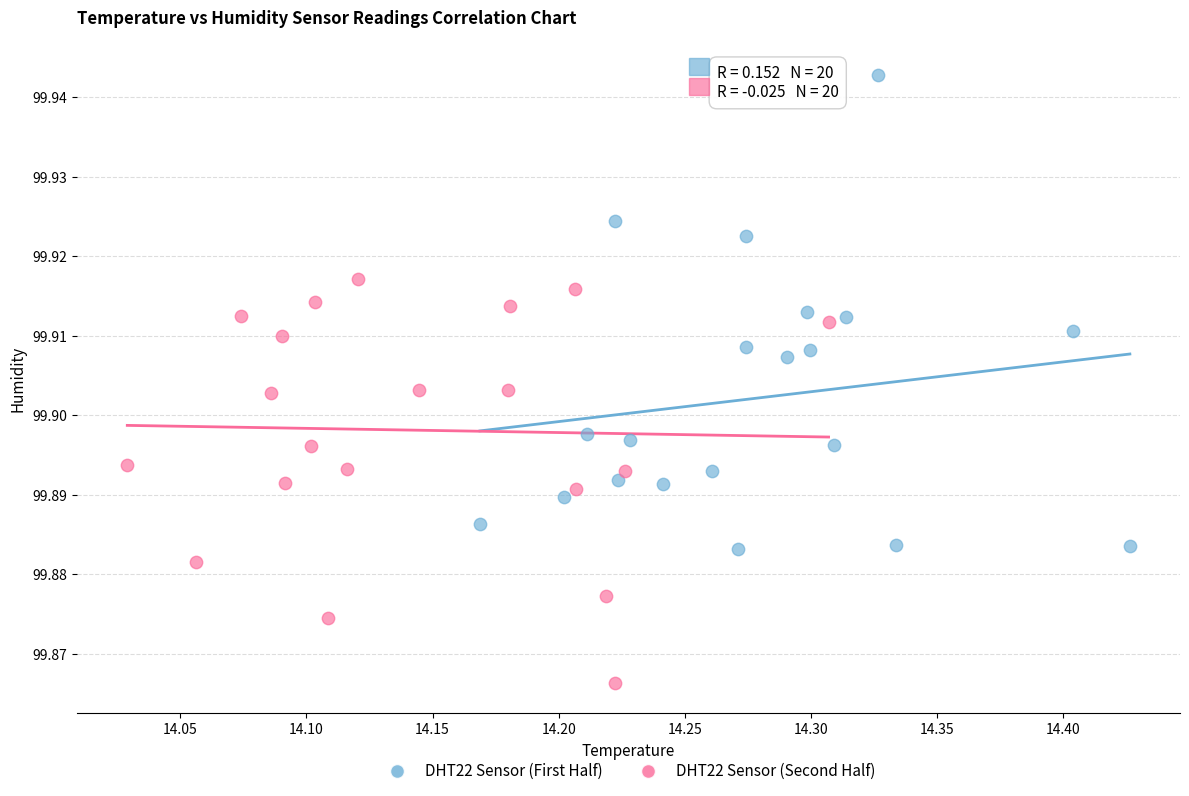

Which series reaches the maximum Y coordinate?

DHT22 Sensor (First Half)